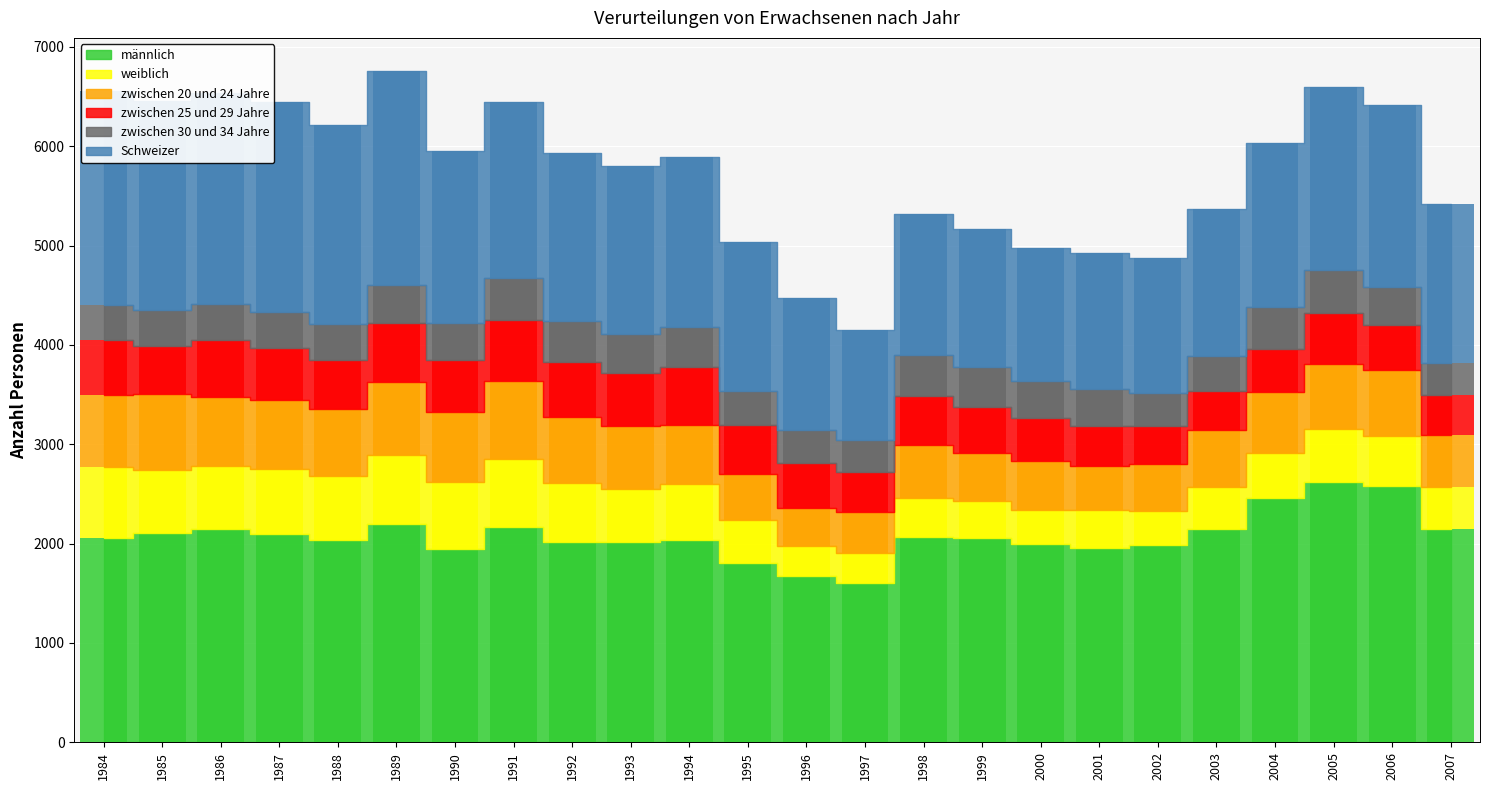

What is the difference between the highest and lowest values at 1999?

1678